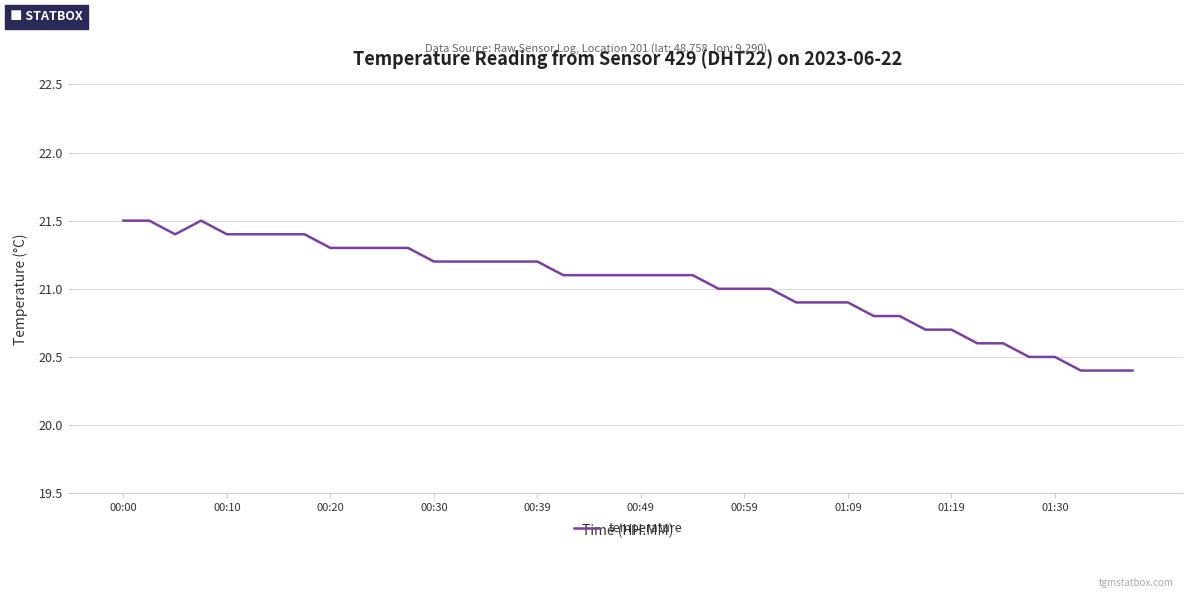

Is this an area chart (filled region under the line)?

No